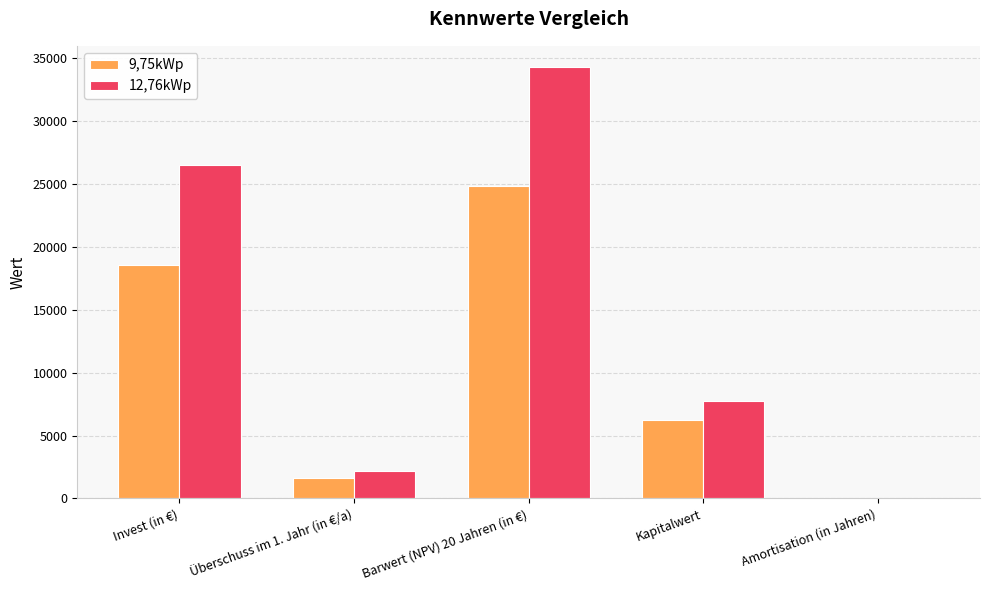

Reading left to right, extract all data points from this chart.

9,75kWp: Invest (in €)=18525.0	Überschuss im 1. Jahr (in €/a)=1589.6	Barwert (NPV) 20 Jahren (in €)=24793.4	Kapitalwert=6268.4	Amortisation (in Jahren)=15.0
12,76kWp: Invest (in €)=26460.0	Überschuss im 1. Jahr (in €/a)=2190.2	Barwert (NPV) 20 Jahren (in €)=34238.6	Kapitalwert=7778.6	Amortisation (in Jahren)=15.0